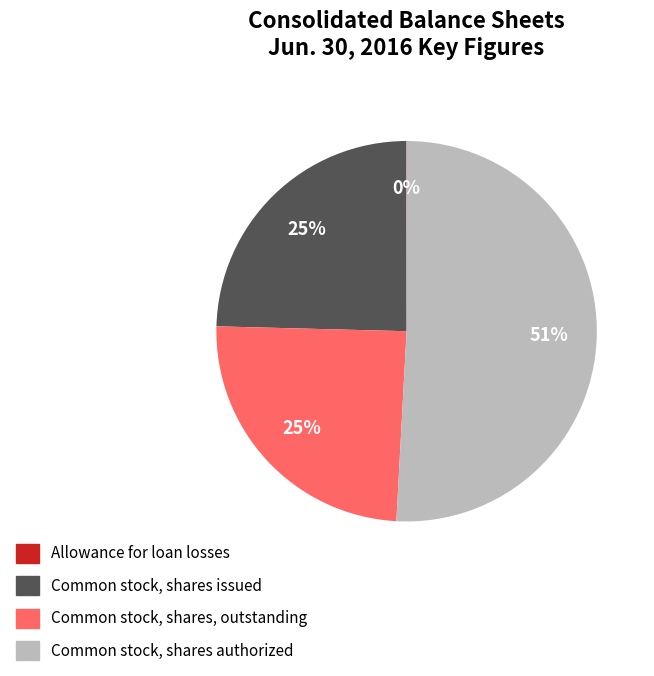

Combined, do Common stock, shares, outstanding and Common stock, shares issued account for over 50%?

No